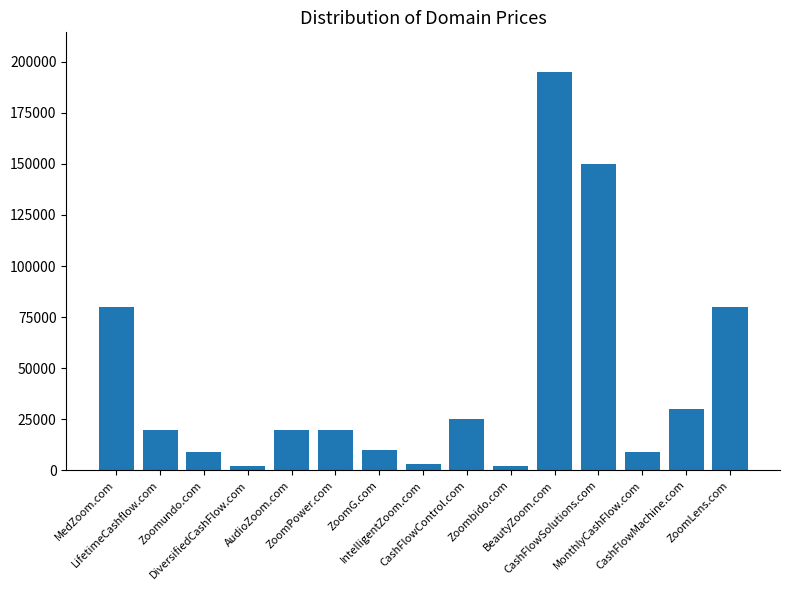

How many values are below 19888?

6